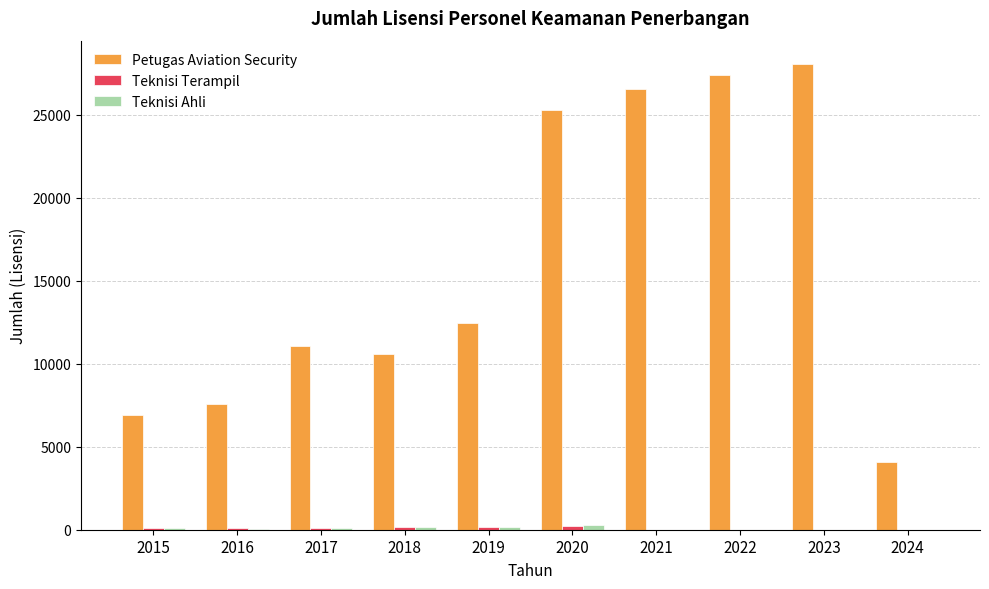

How many groups of bars are there?

10